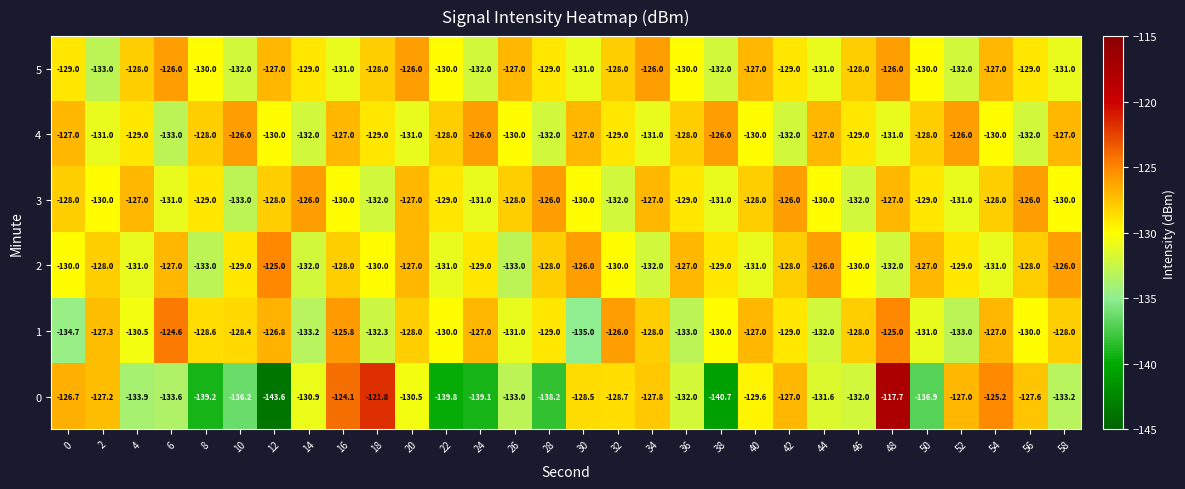

The 5 series shows -233.4 at 22. True or false?

False